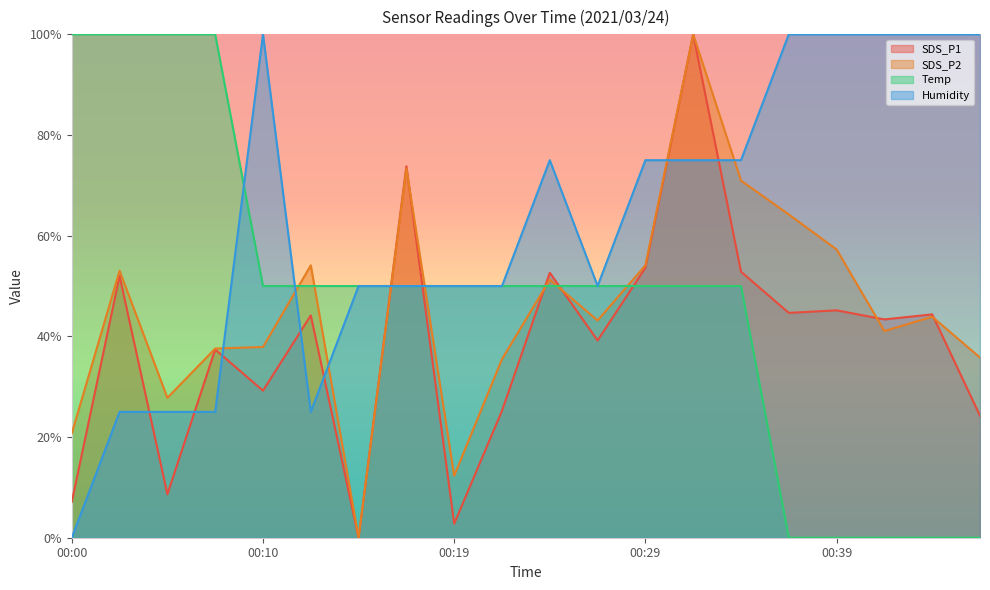

After their last crossing, which series has the higher values: SDS_P1 or Temp?

SDS_P1